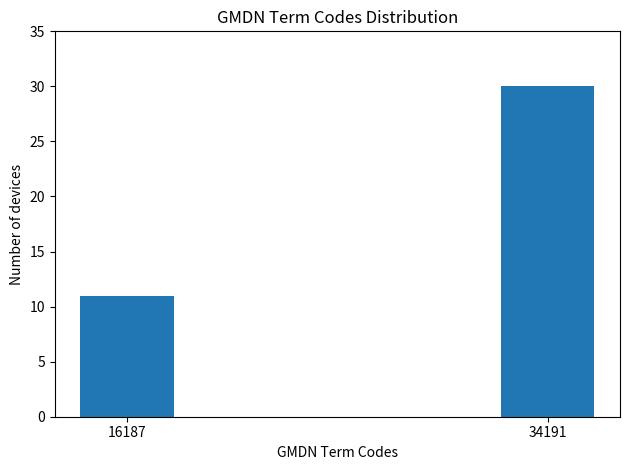

Reading left to right, transcribe all the data shown in this chart.

16187=11	34191=30